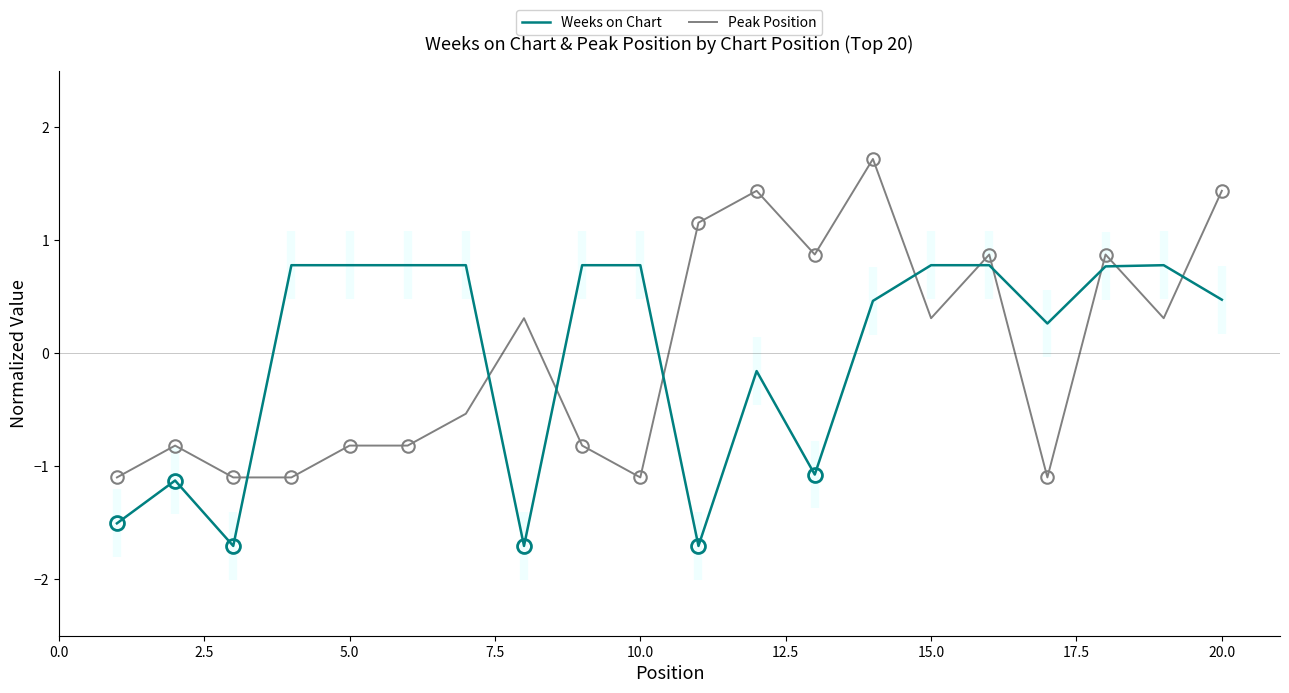

What is the maximum value for Peak Position?

1.7